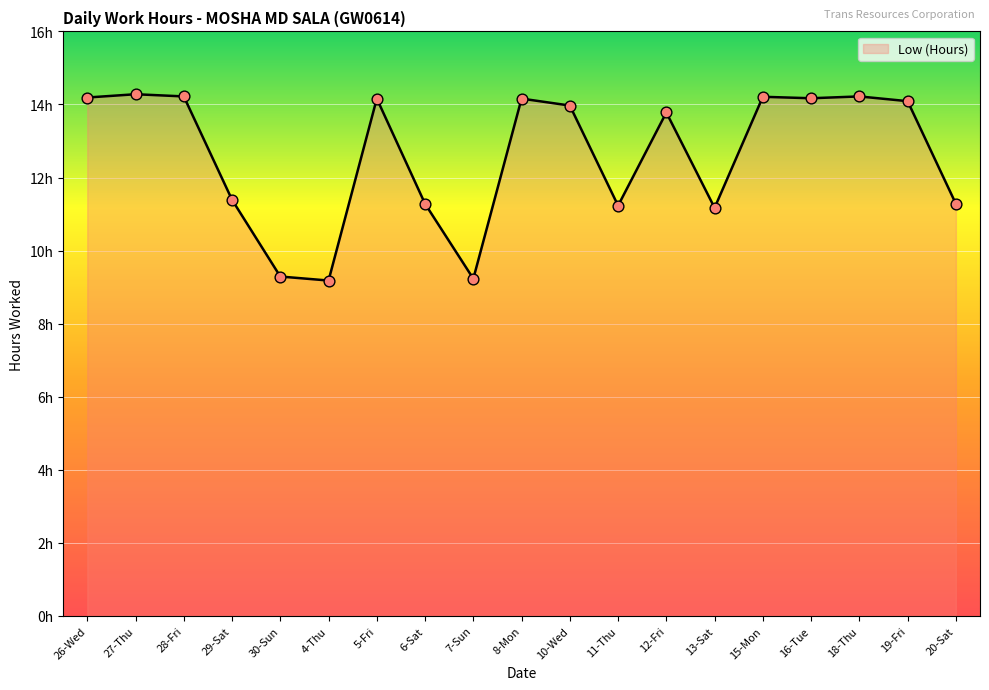

Between 18-Thu and 7-Sun, which is larger?

18-Thu